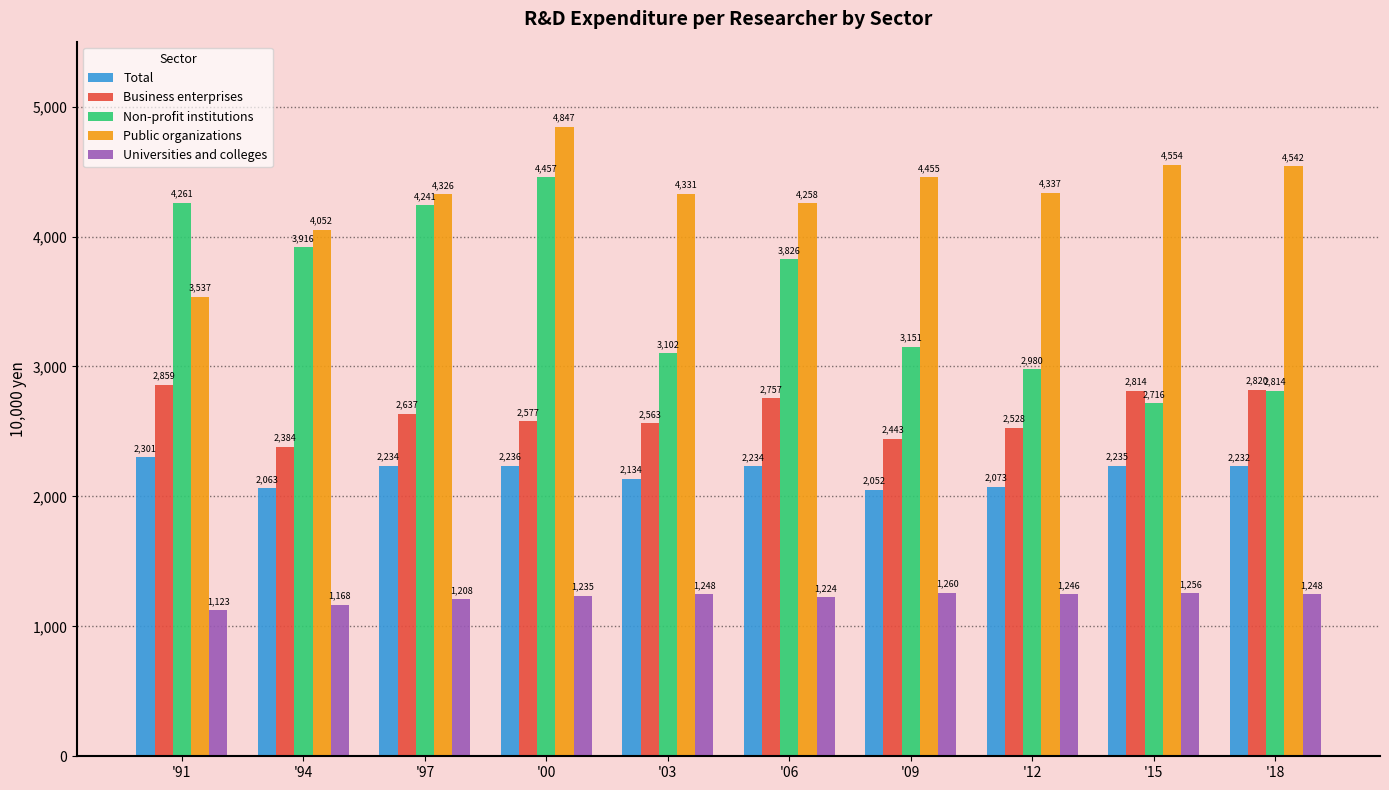

What is the difference between the highest and lowest values at '94?

2884.6